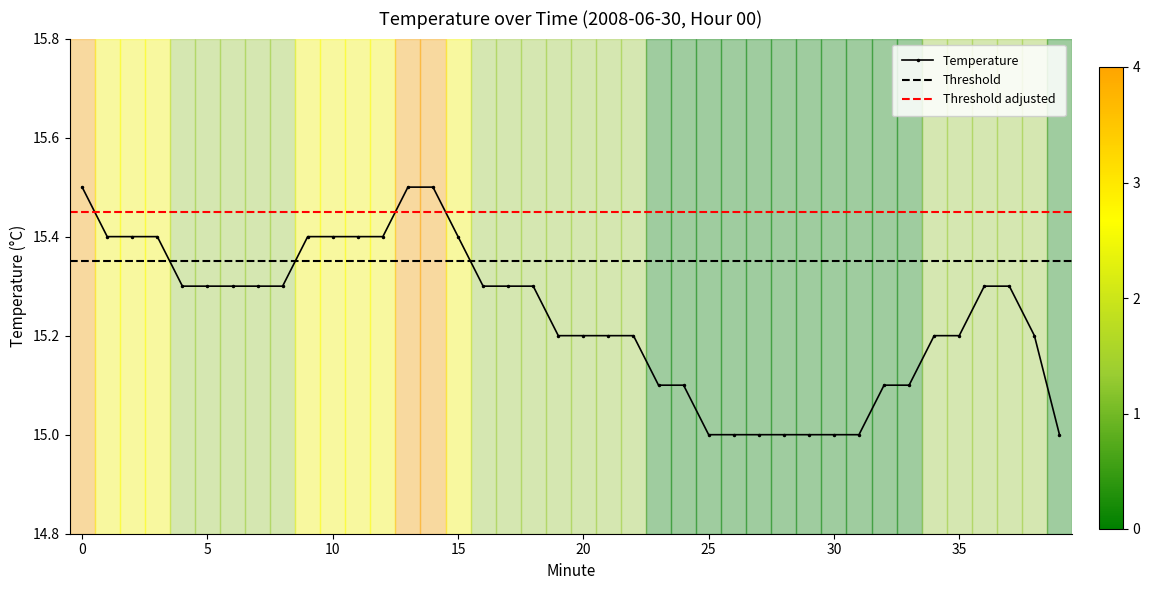

True or false: the data has more than 1 interior local peaks.

False